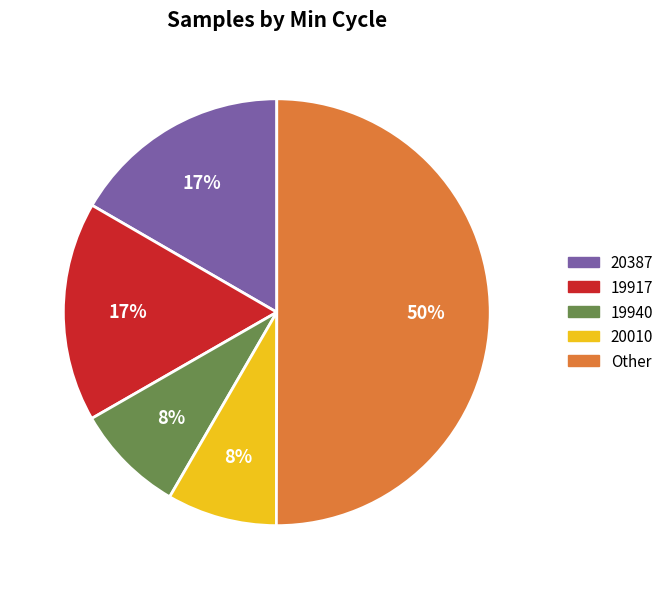

Between 20387 and 19940, which is larger?

20387